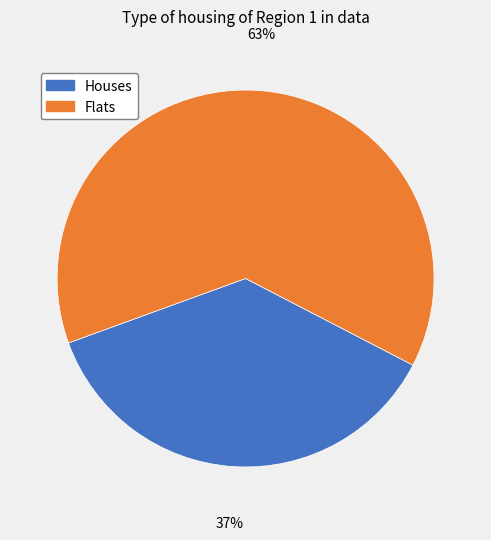

To the nearest percent, what is the average slice percentage?

50%